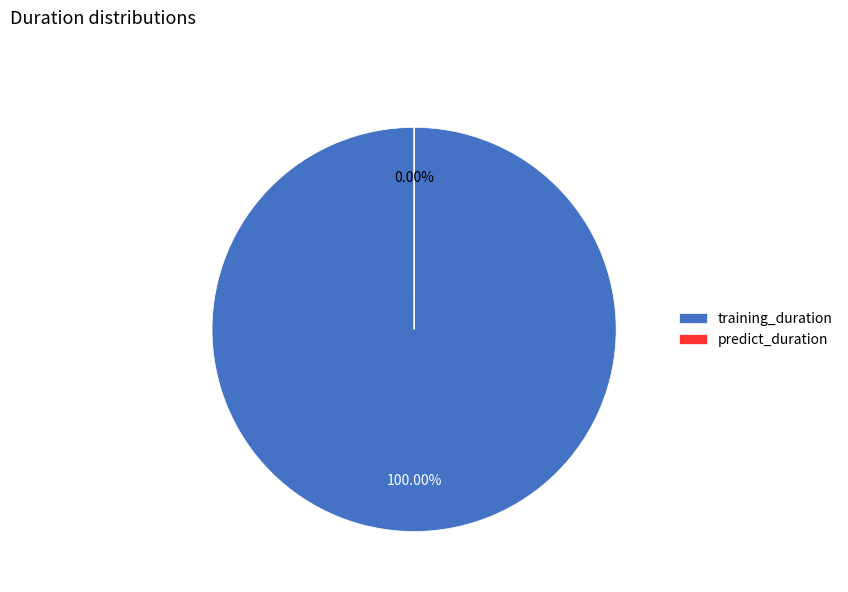

Is it true that training_duration is 100% of the pie?

True